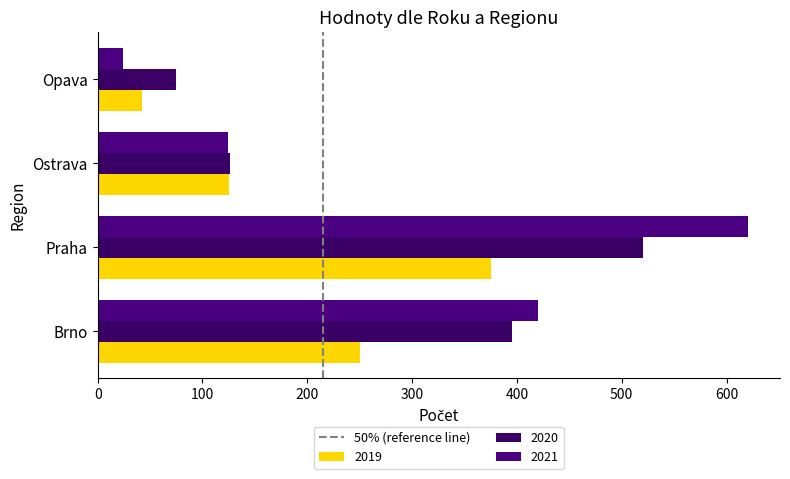

Which label corresponds to the largest value in the chart?

Praha